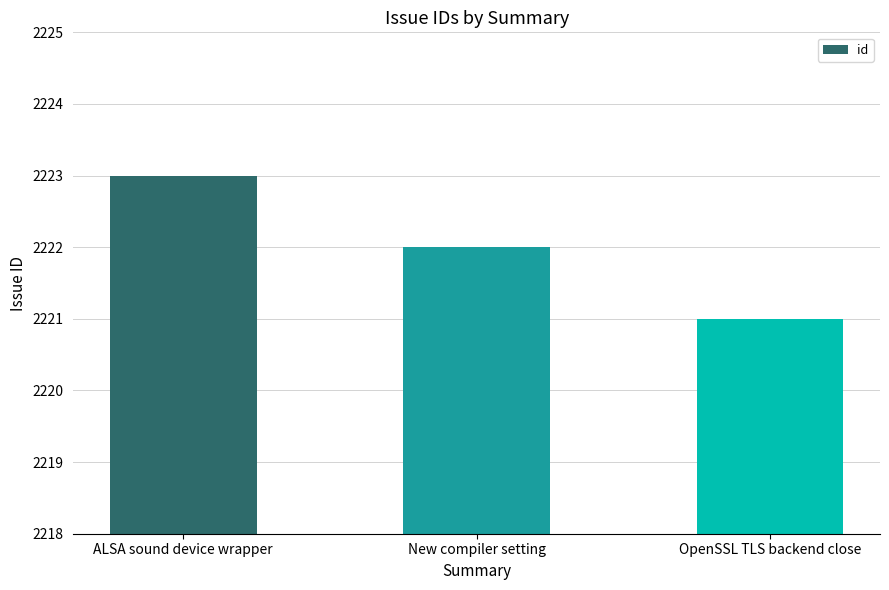

Reading left to right, list all the values displayed in this chart.

2223	2222	2221